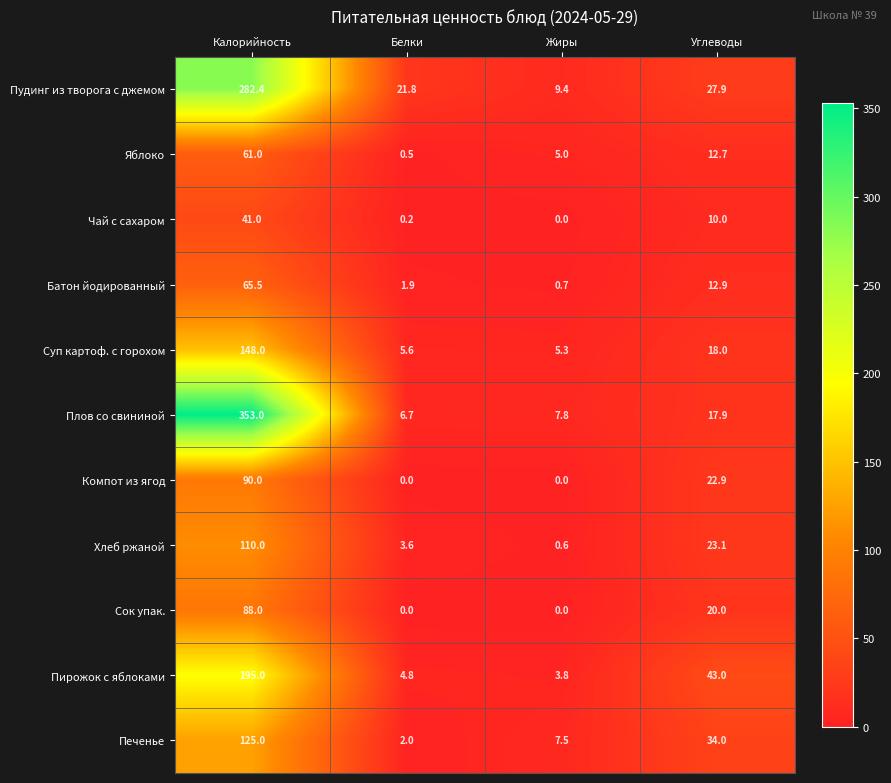

At Углеводы, list the series in order from largest to smallest.

Пирожок с яблоками, Печенье, Пудинг из творога с джемом, Хлеб ржаной, Компот из ягод, Сок упак., Суп картоф. с горохом, Плов со свининой, Батон йодированный, Яблоко, Чай с сахаром